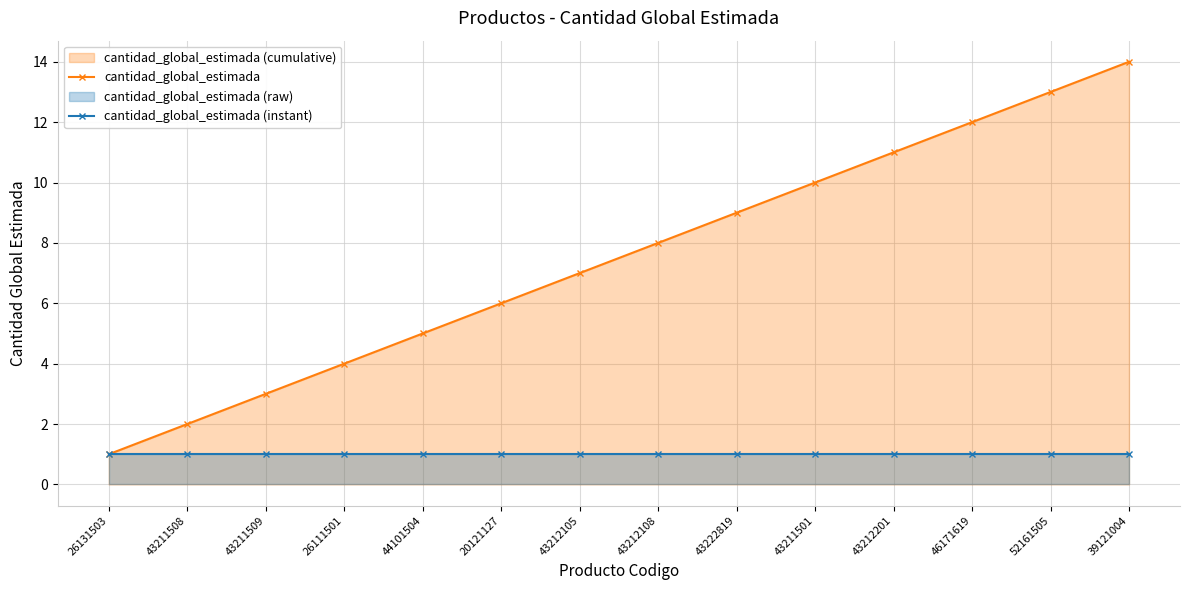

Which series changed the most between 43212105 and 43212108?

cantidad_global_estimada